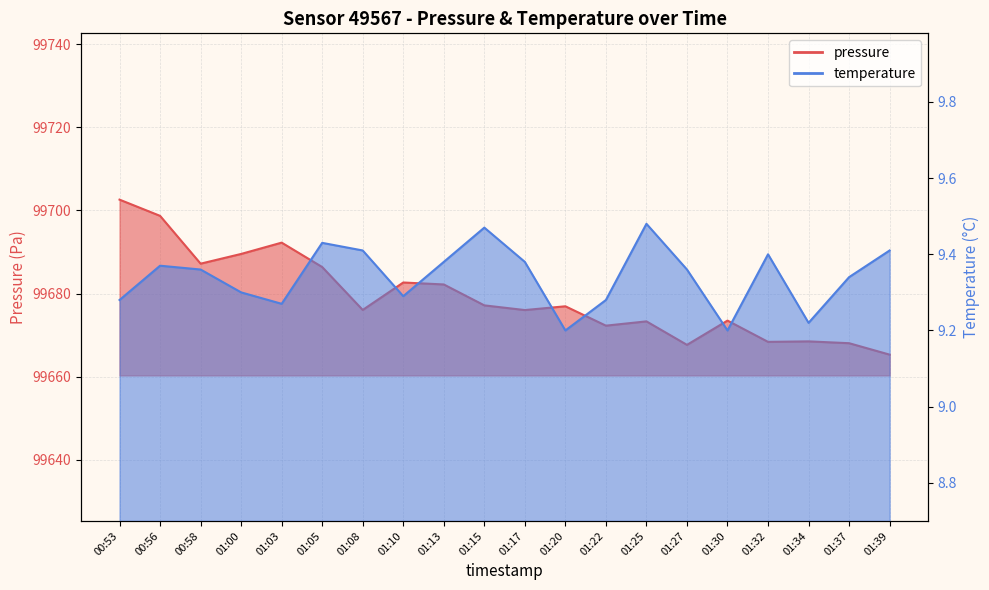

Does the chart display data point markers on the line(s)?

No